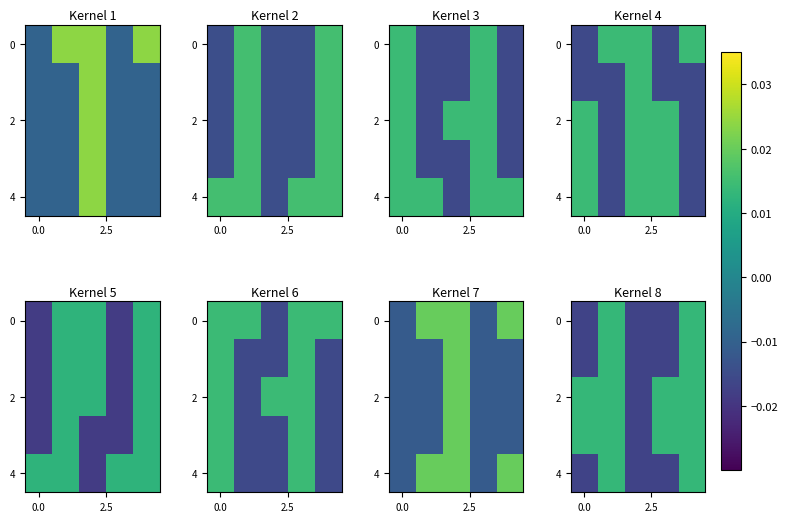

Is the value of row_4 at 0.0 greater than the value of row_2 at 3?

No